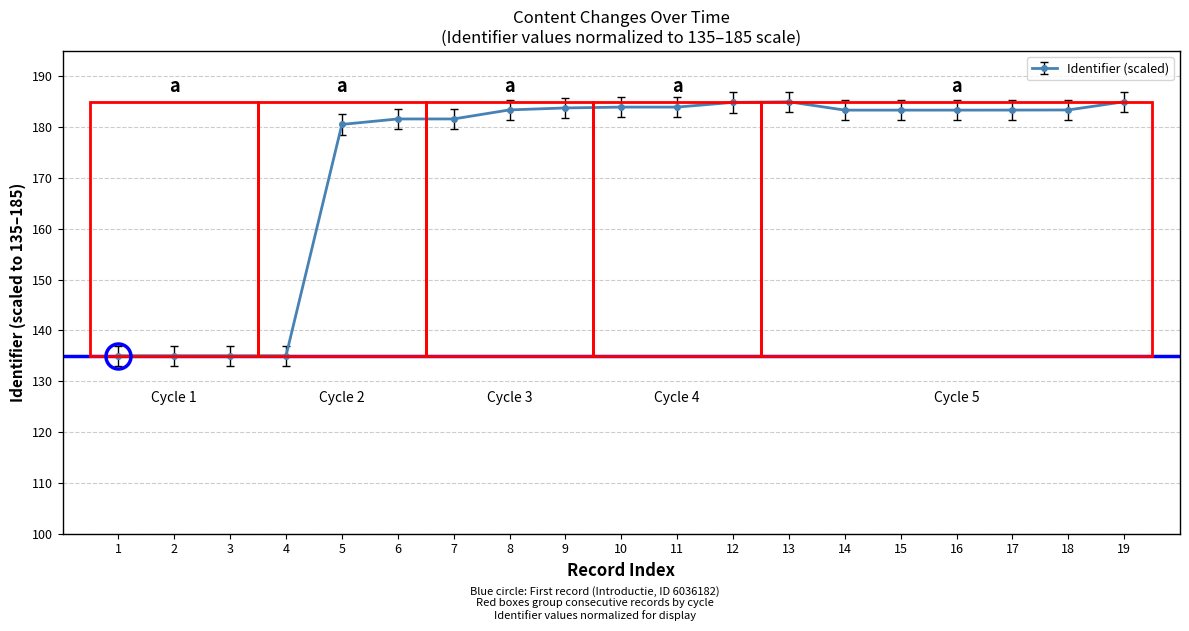

What is the minimum value shown in the chart?

135.0